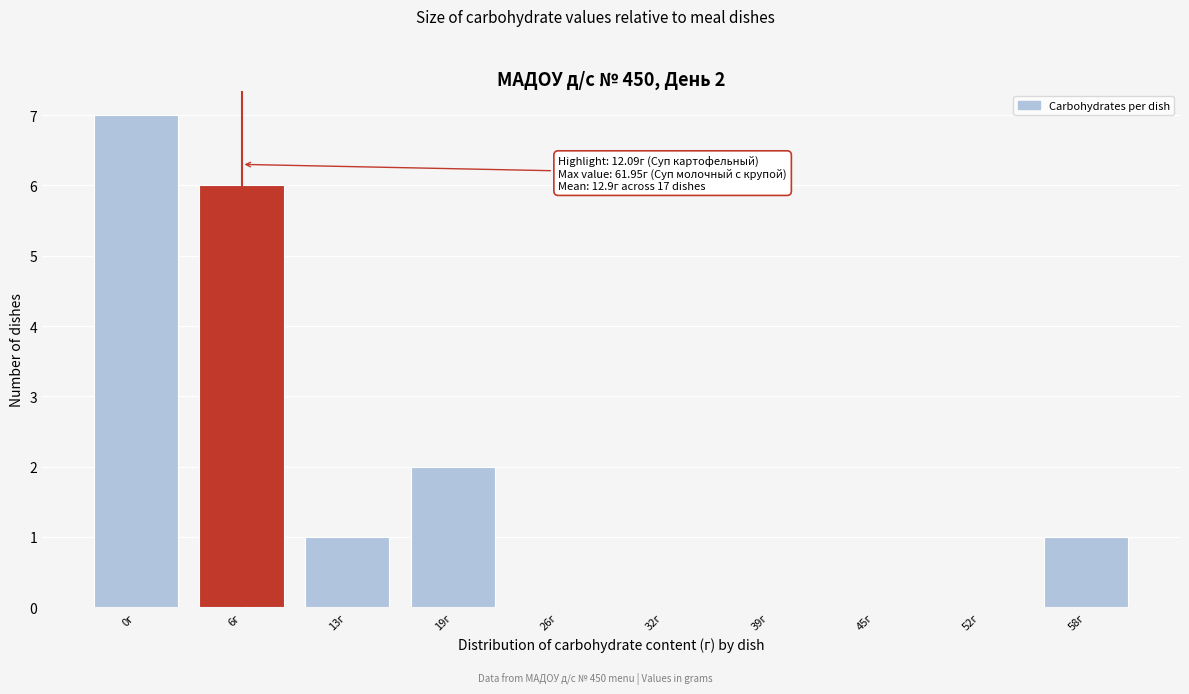

Reading right to left, transcribe all the data shown in this chart.

58г=1	52г=0	45г=0	39г=0	32г=0	26г=0	19г=2	13г=1	6г=6	0г=7